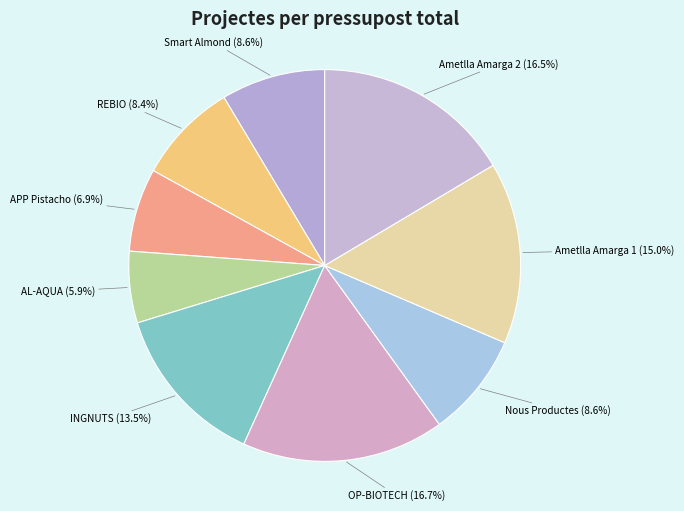

Which has a higher value, OP-BIOTECH or APP Pistacho?

OP-BIOTECH